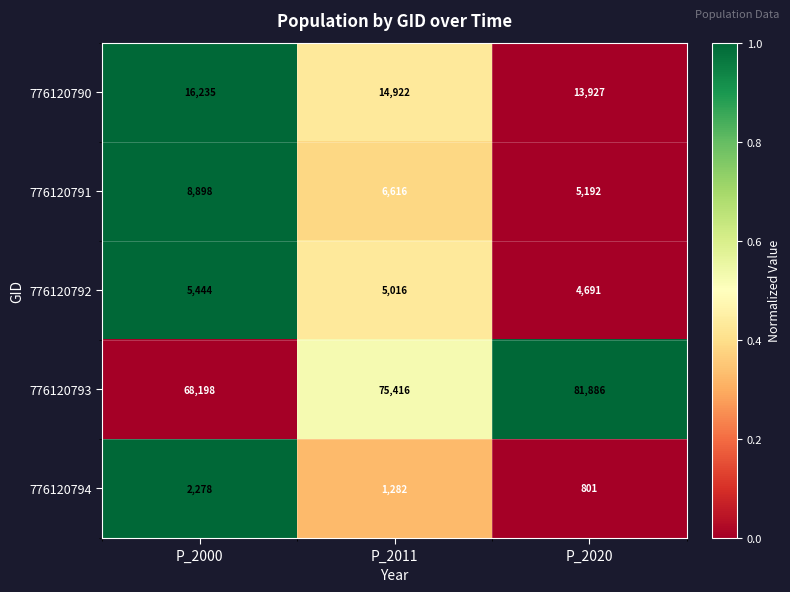

Is it true that 776120794 equals 1282 at P_2011?

True